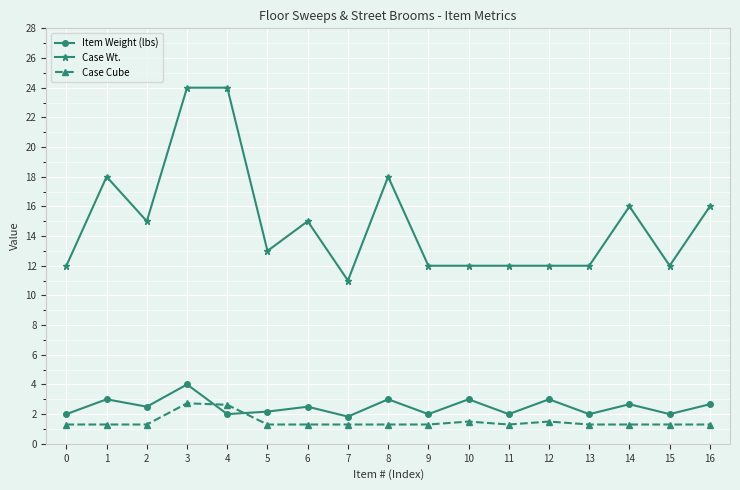

Does the chart have visible grid lines?

Yes